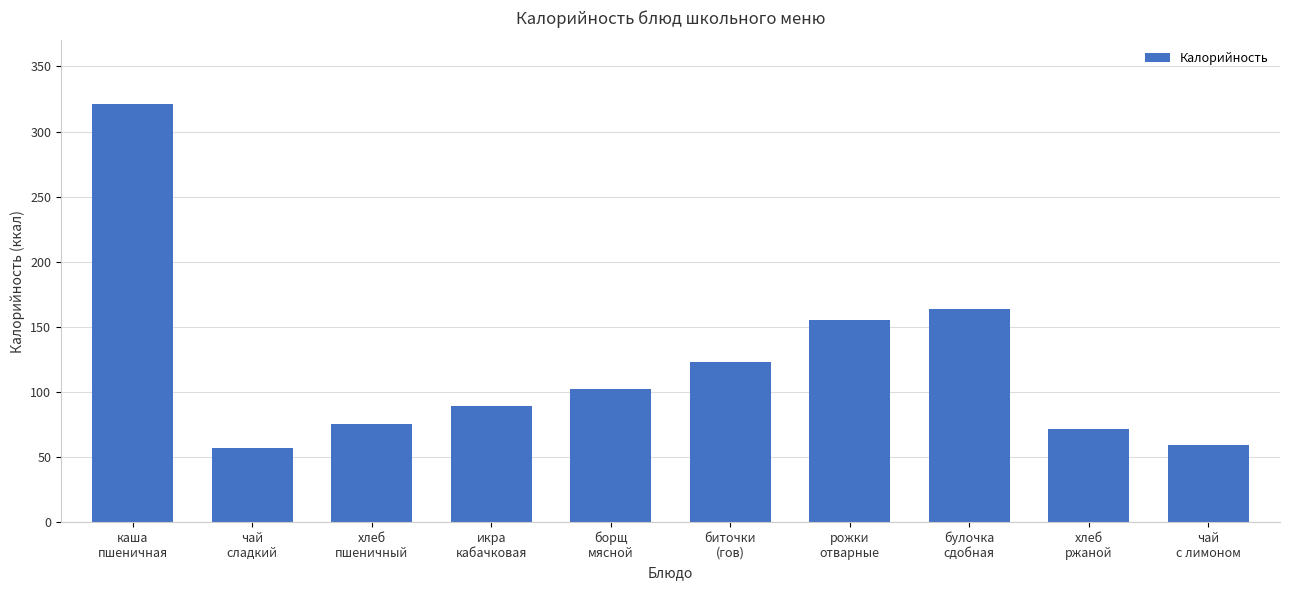

How many bars are there in total?

10